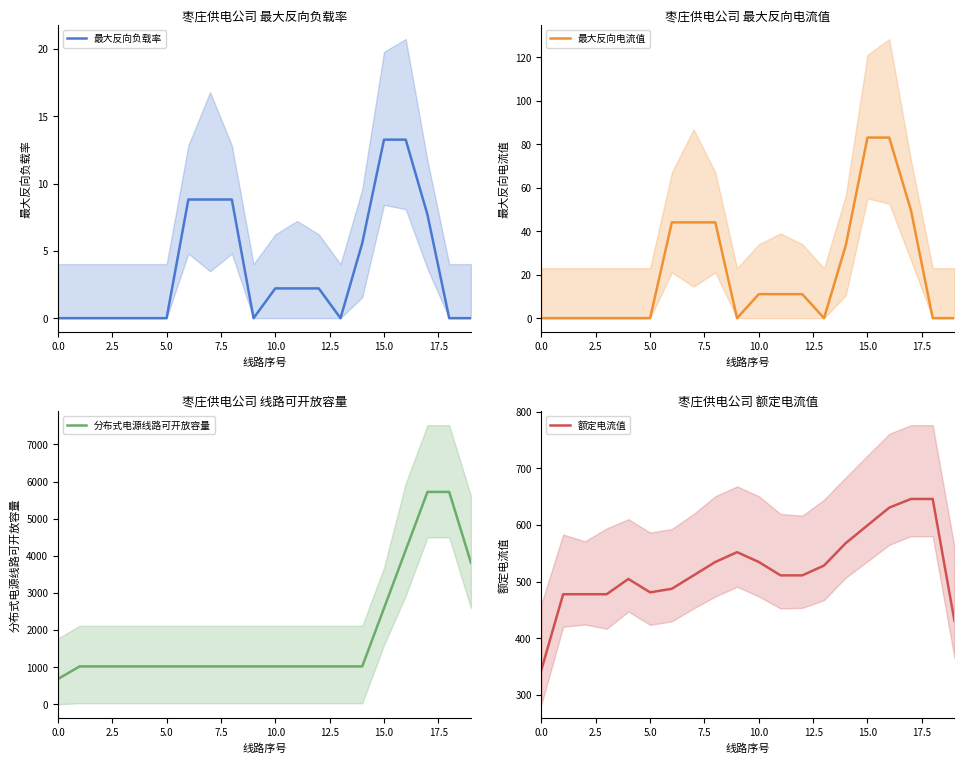

What is the label of the 20th point from the left?

19